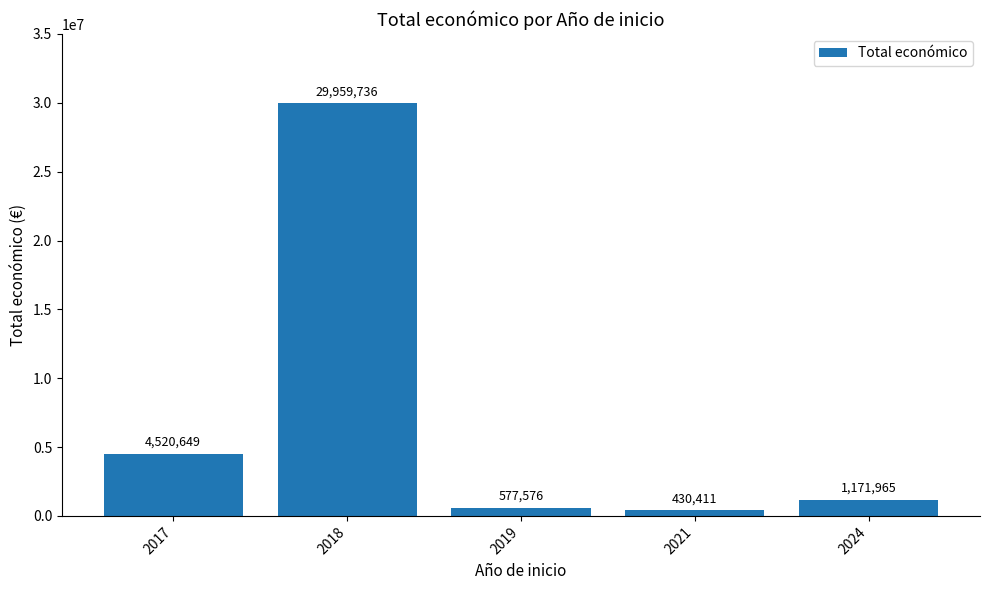

What is the difference between the maximum and minimum values?

29529325